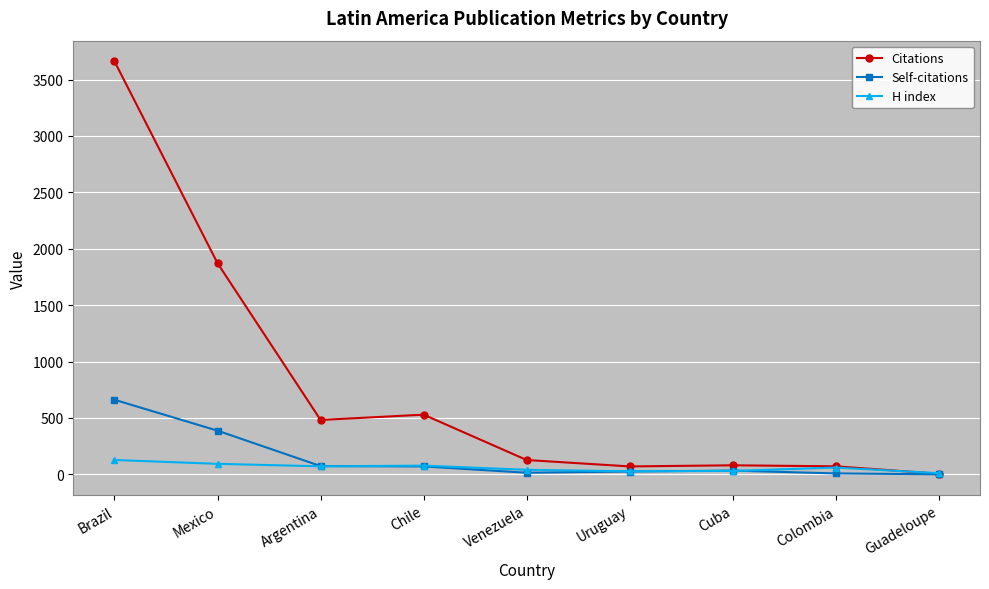

Rank the series by their maximum value, from highest to lowest.

Citations, Self-citations, H index